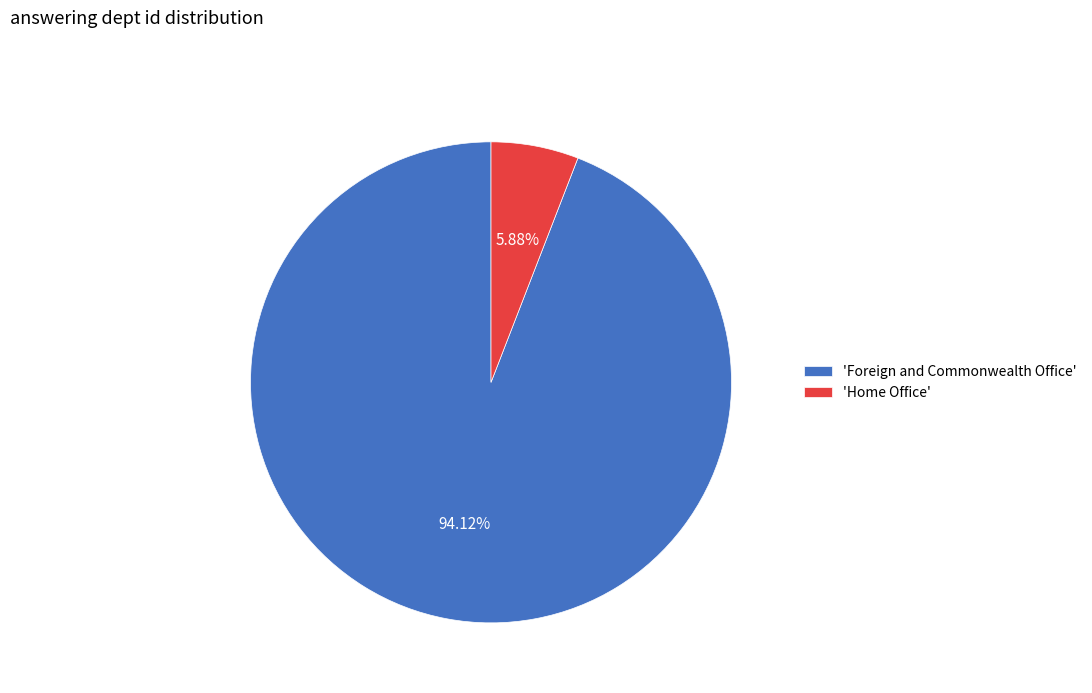

Which has a higher value, 'Home Office' or 'Foreign and Commonwealth Office'?

'Foreign and Commonwealth Office'